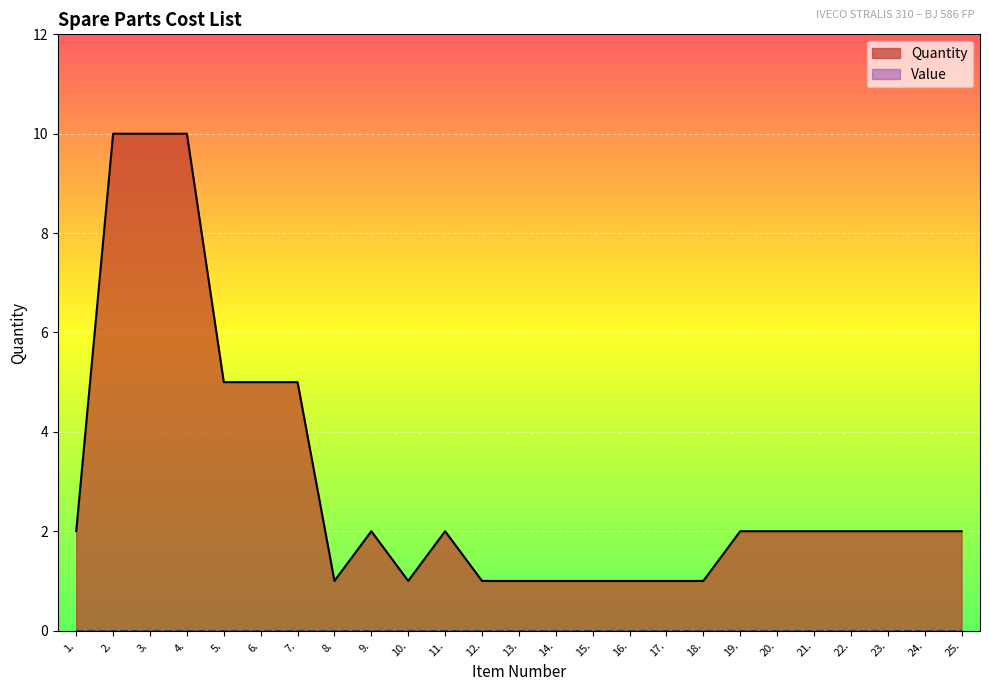

What is the sum of all values?

74